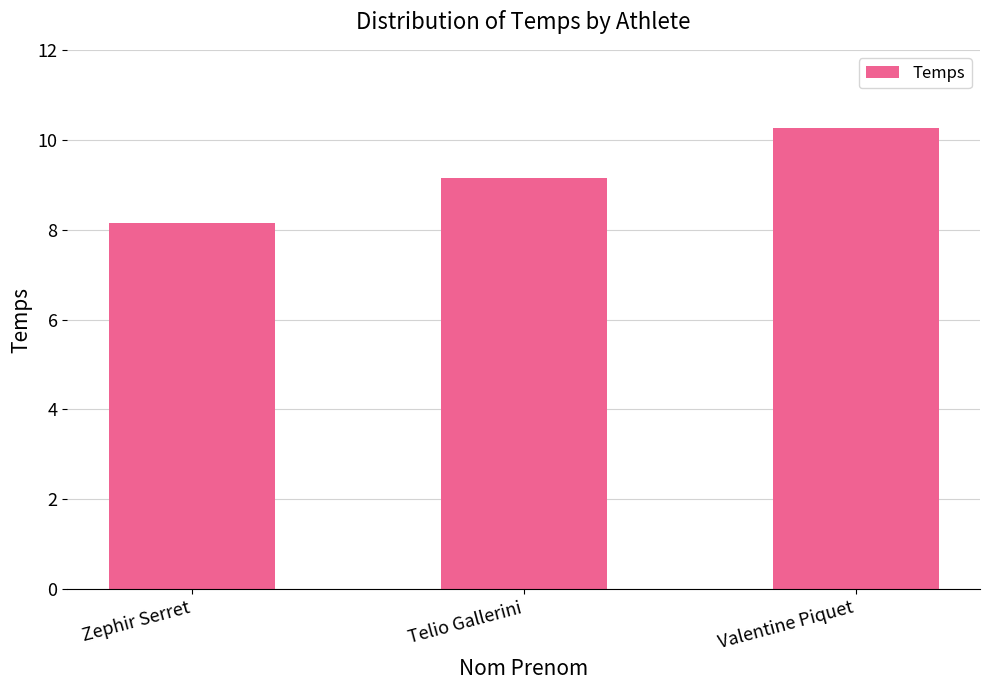

Rank the categories by value from highest to lowest.

Valentine Piquet, Telio Gallerini, Zephir Serret